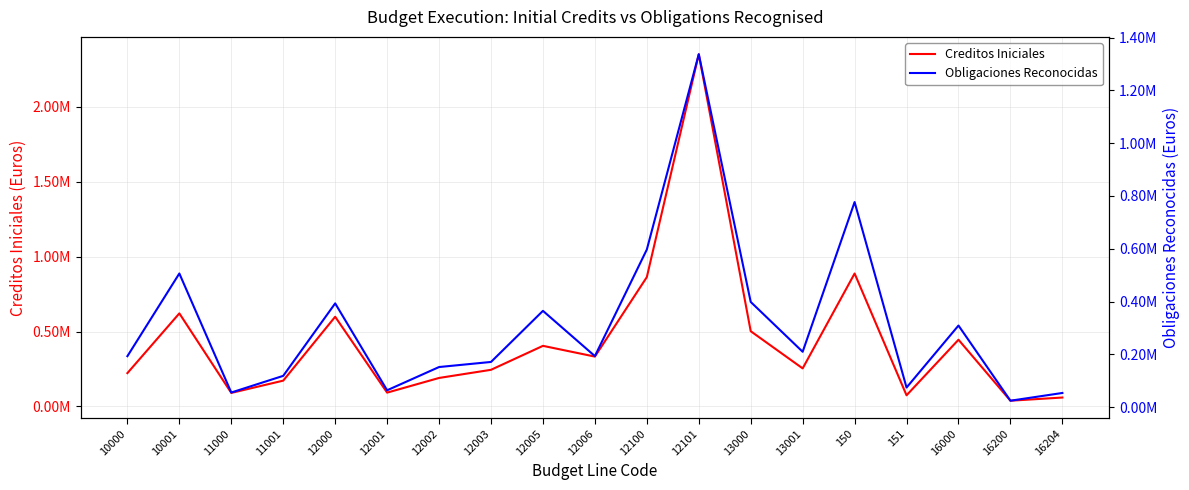

True or false: Obligaciones Reconocidas and Creditos Iniciales intersect in this chart.

False